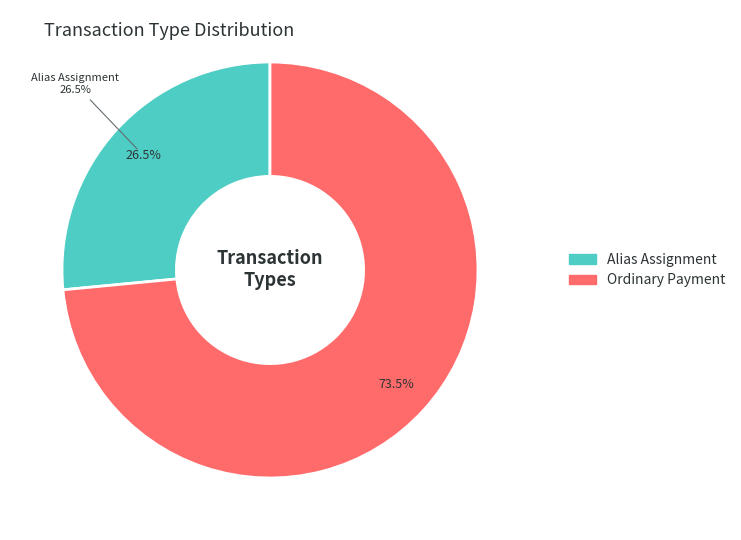

What is the ratio of the value at Alias Assignment to the value at Ordinary Payment?

0.4